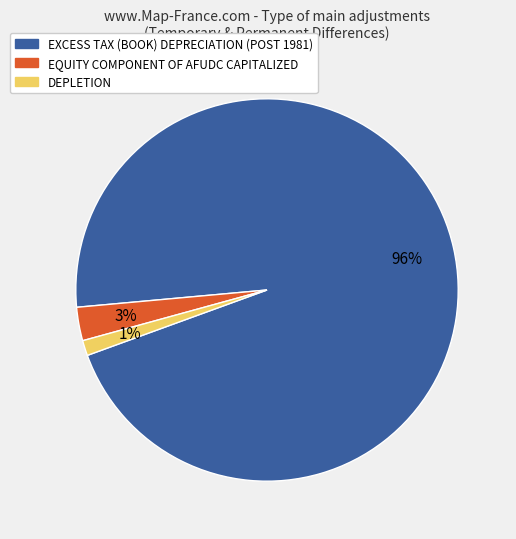

Is the sum of DEPLETION and EQUITY COMPONENT OF AFUDC CAPITALIZED greater than half?

No